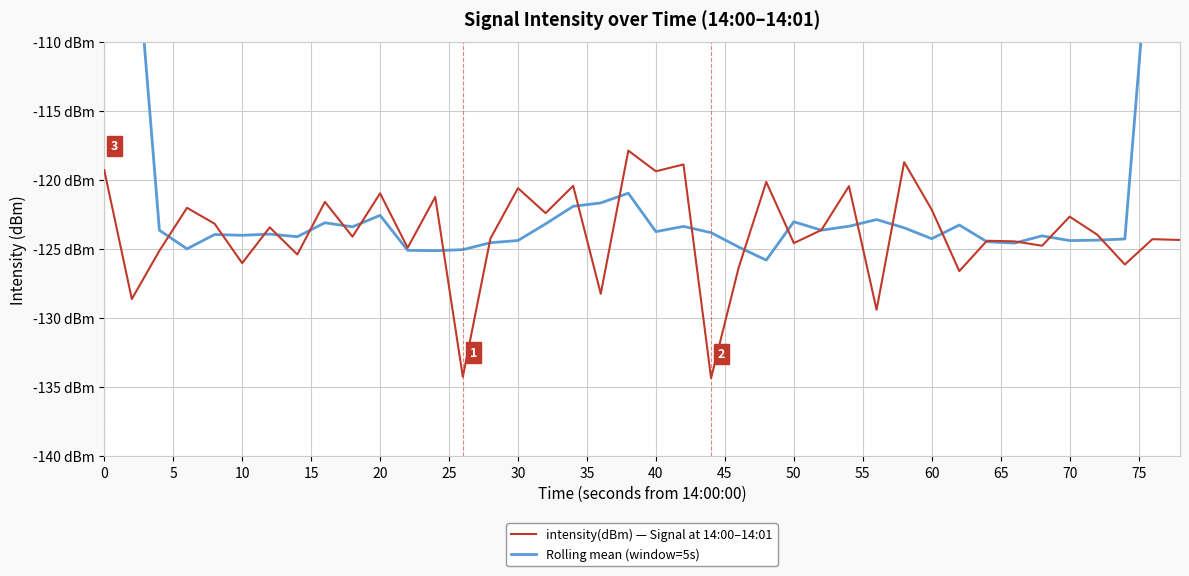

What is the average value of the intensity(dBm) — Signal at 14:00–14:01 series?

-123.8